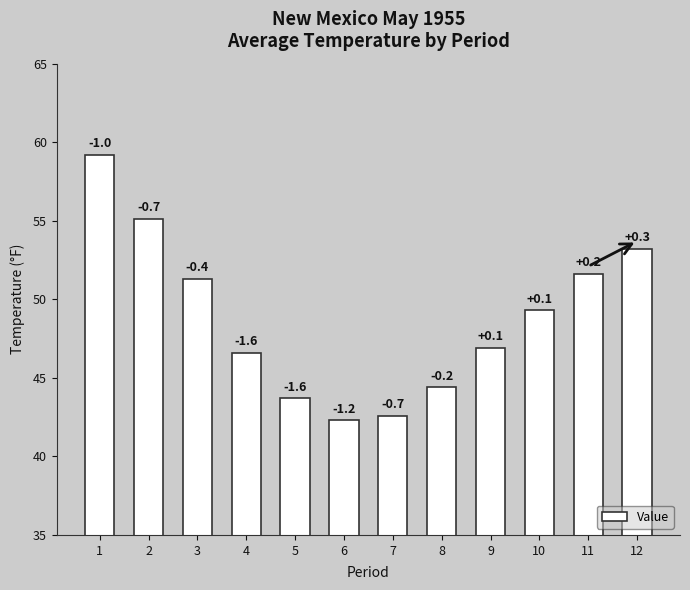

Reading right to left, extract all data points from this chart.

12=53.2	11=51.6	10=49.3	9=46.9	8=44.4	7=42.6	6=42.3	5=43.7	4=46.6	3=51.3	2=55.1	1=59.2